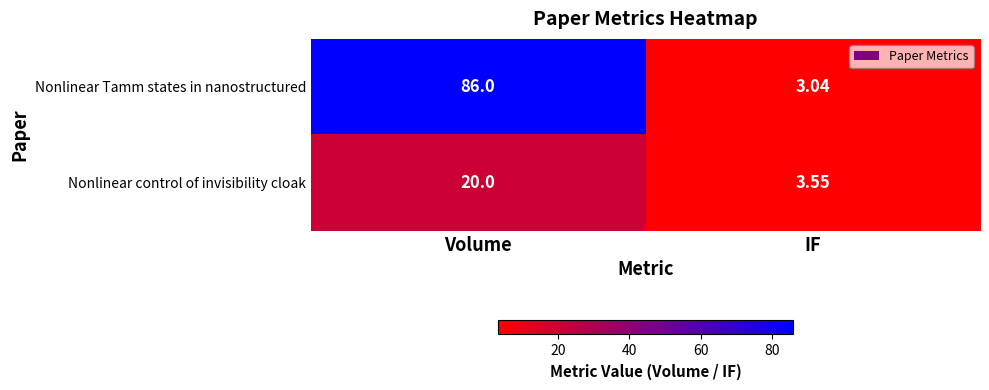

Which series has the widest spread of values?

Nonlinear Tamm states in nanostructured